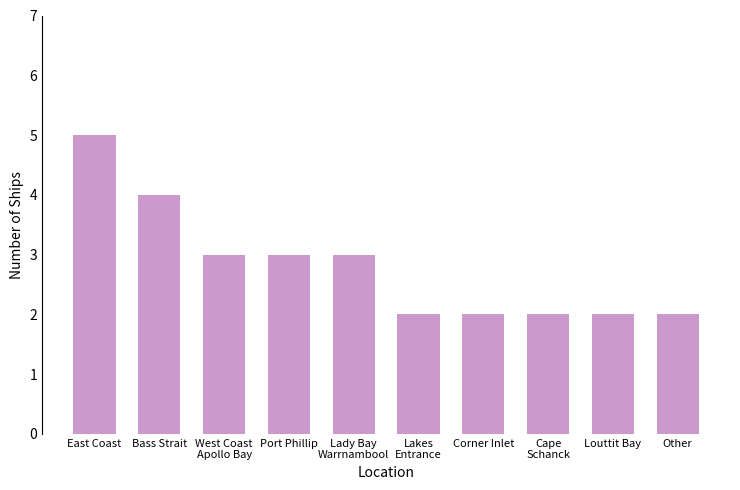

Is it true that the value at Bass Strait is 4?

True